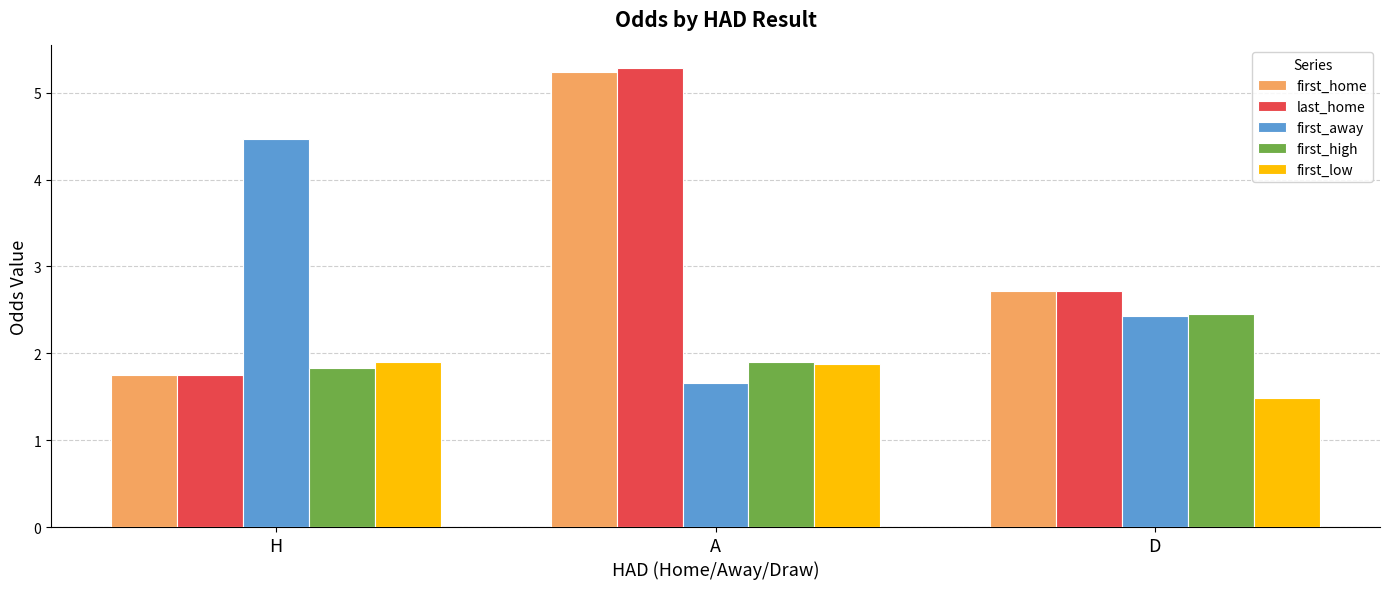

Which series has the widest spread of values?

last_home